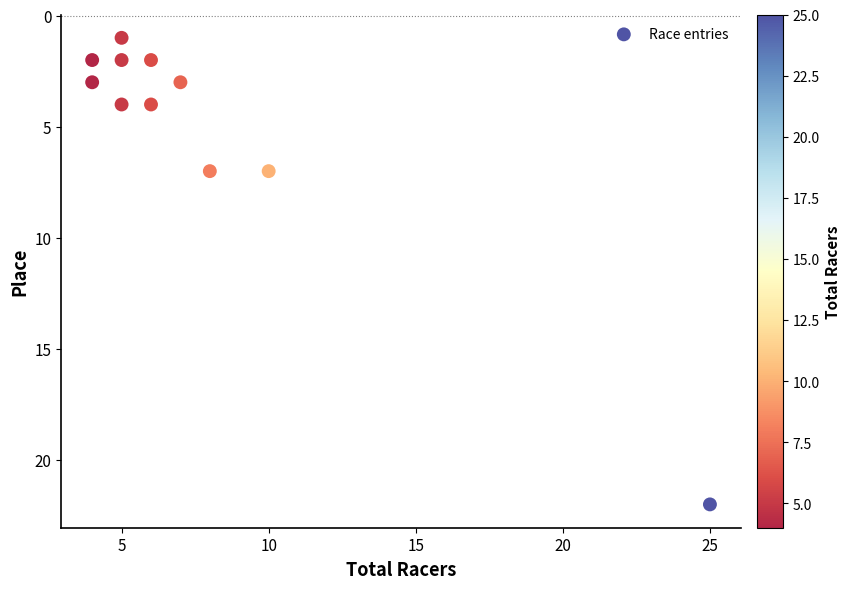

What is the average Y value?

5